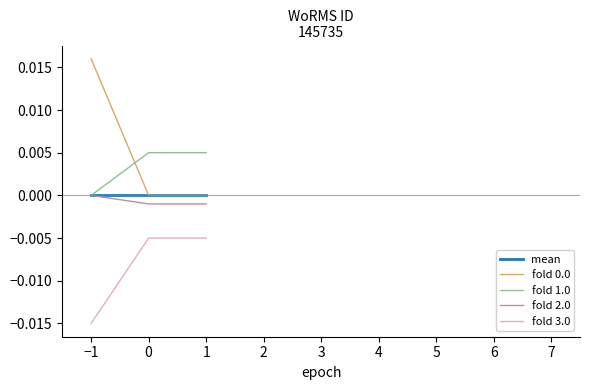

Is the value of fold 2.0 at −1 greater than the value of fold 3.0 at 1?

Yes